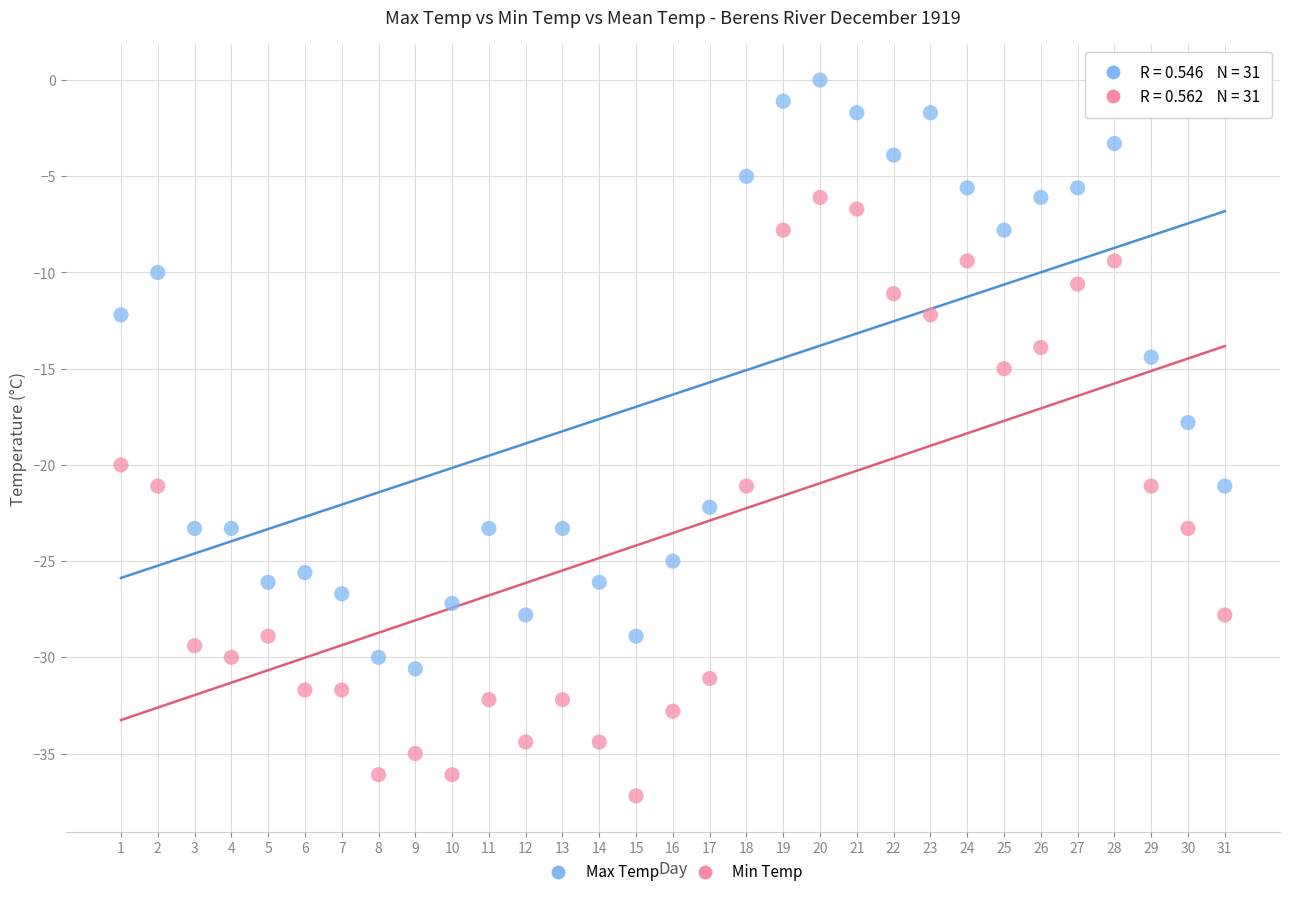

Across all data points, what is the range of X values (max minus min)?

30.0